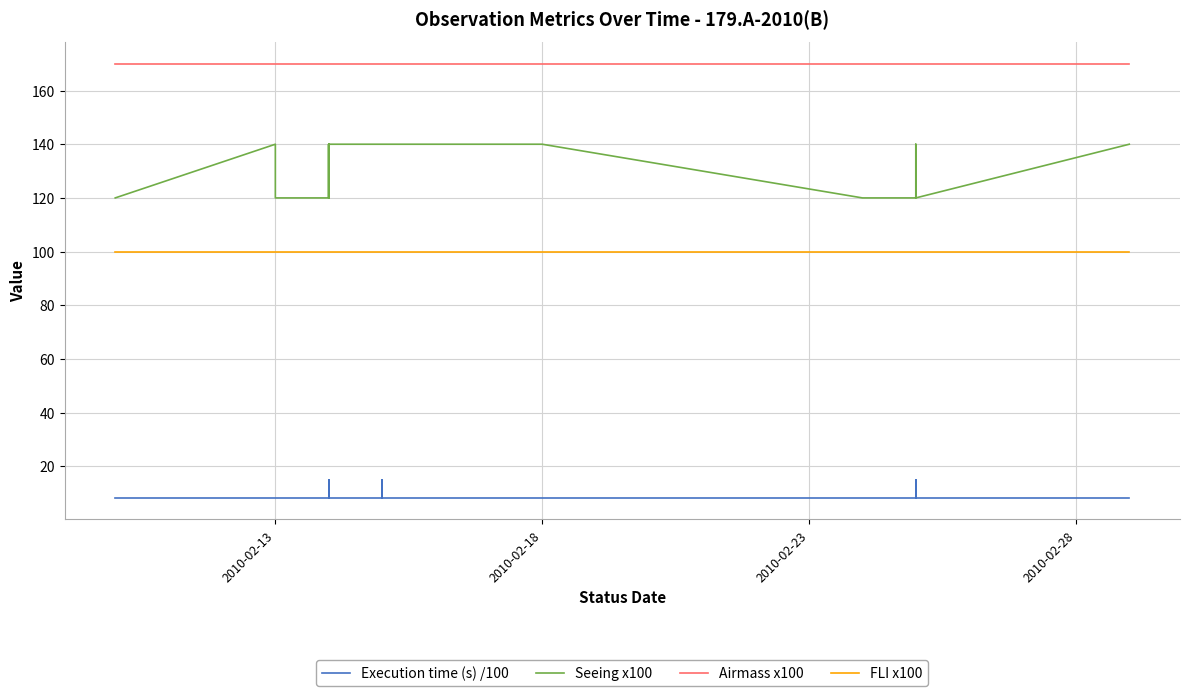

How many lines are shown in the chart?

4